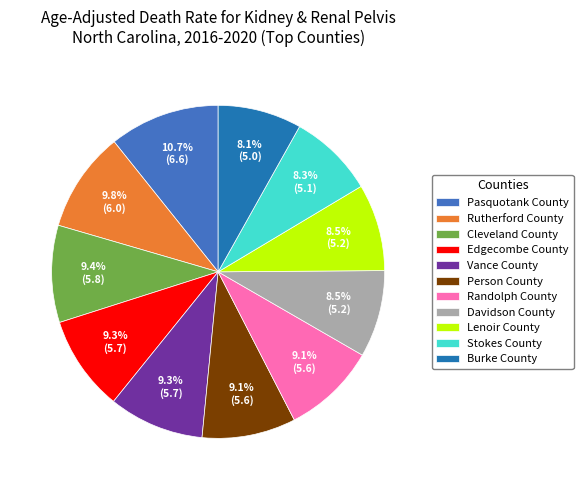

Count the number of slices in the pie.

11